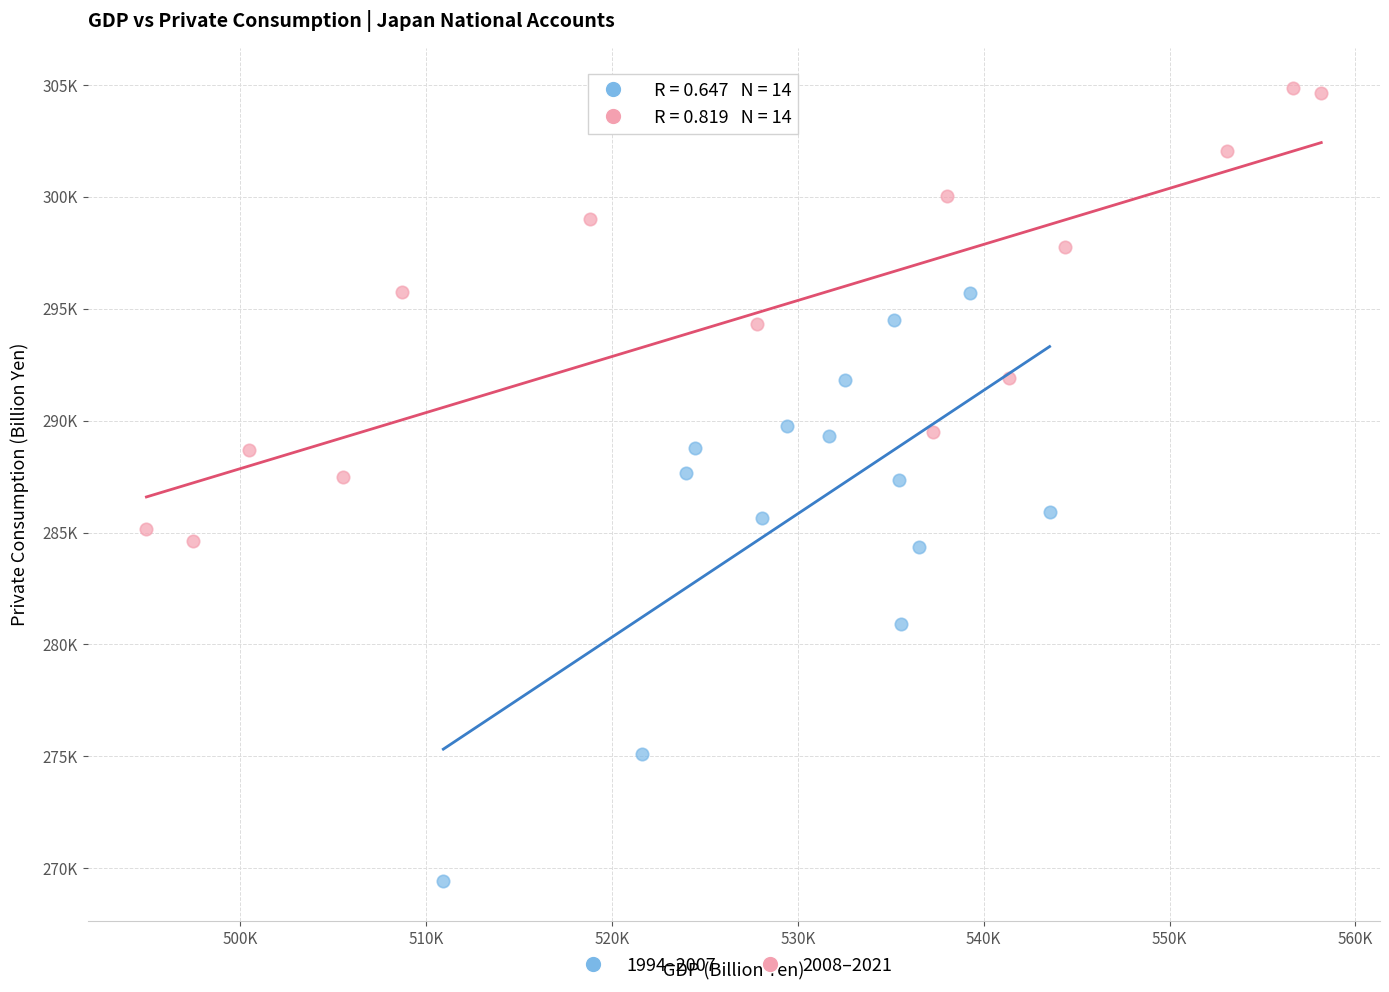

What are all the series names shown in the legend?

1994–2007, 2008–2021